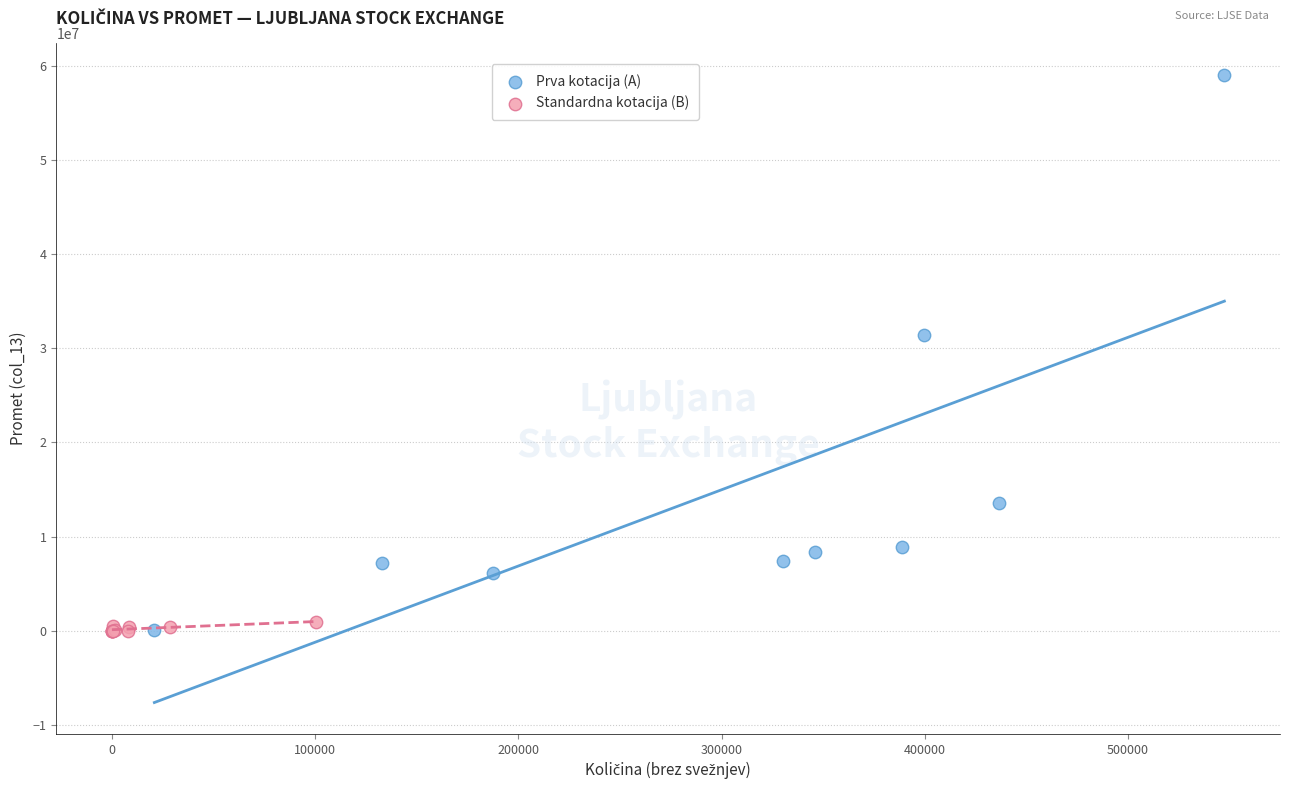

Which series has the widest spread of Y values?

Prva kotacija (A)